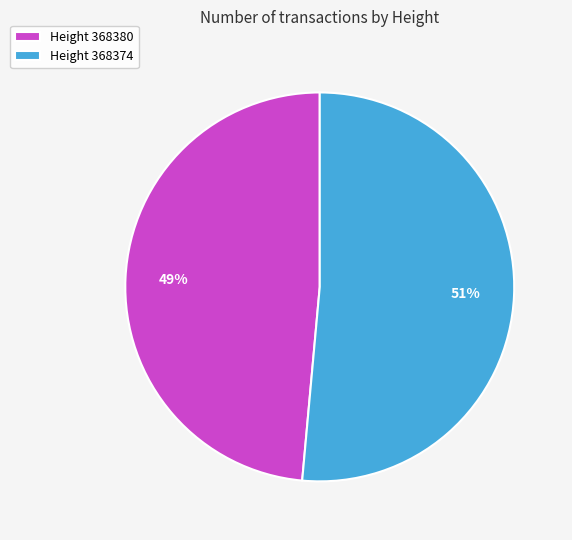

How many slices are in this pie chart?

2